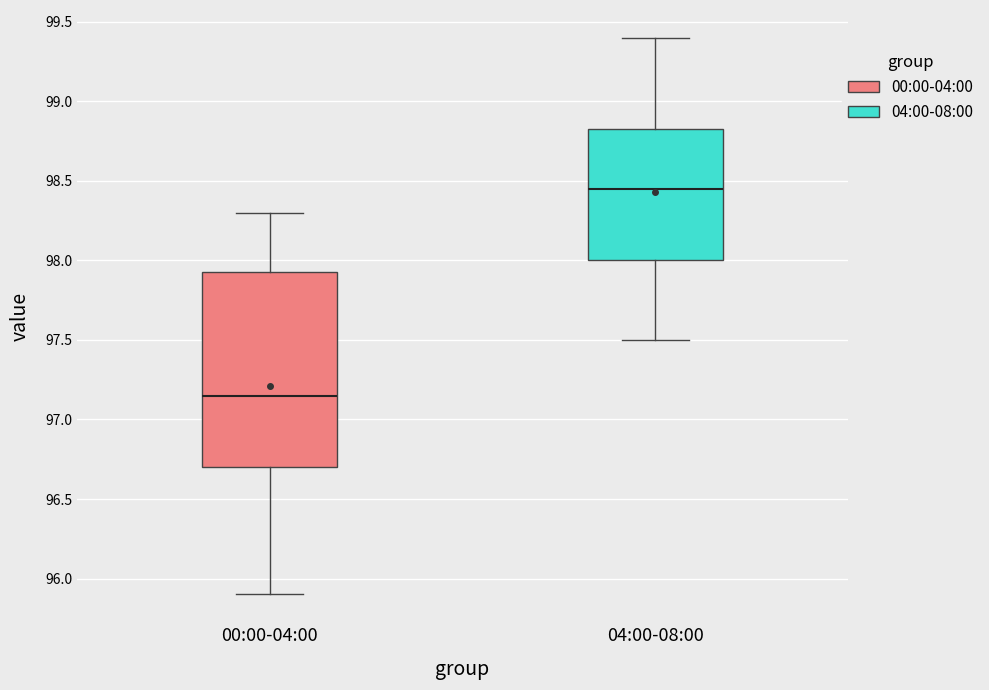

Where does the upper whisker of the box for 00:00-04:00 end on the y-axis? The values are not printed on the chart, so give them approximately, as read against the axis.

98.30